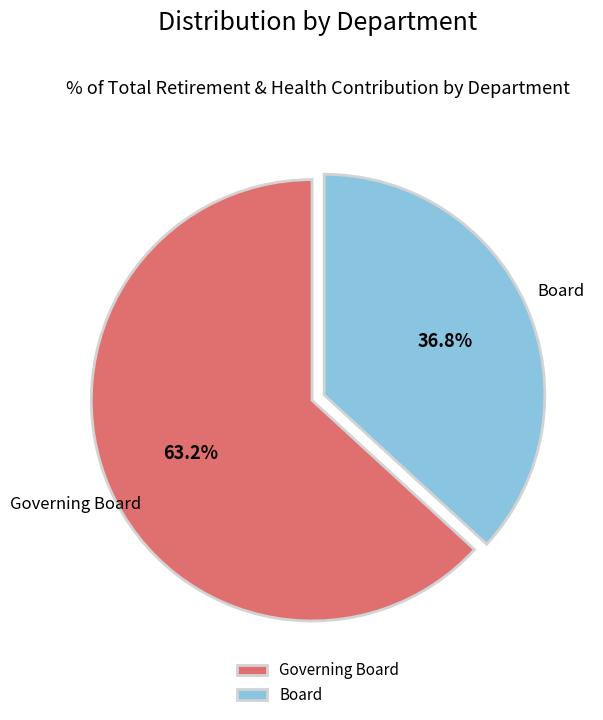

Count the number of slices in the pie.

2